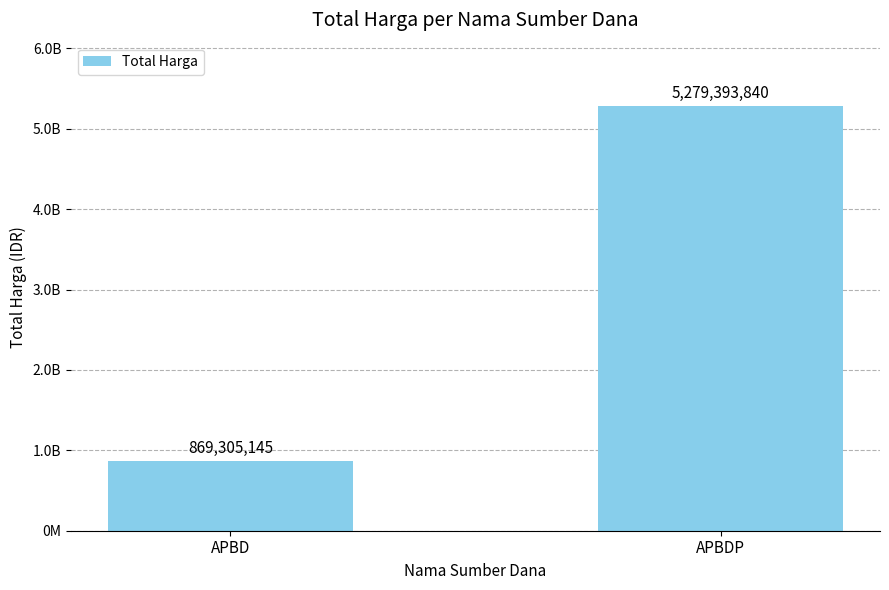

What is the smallest value displayed?

869305145